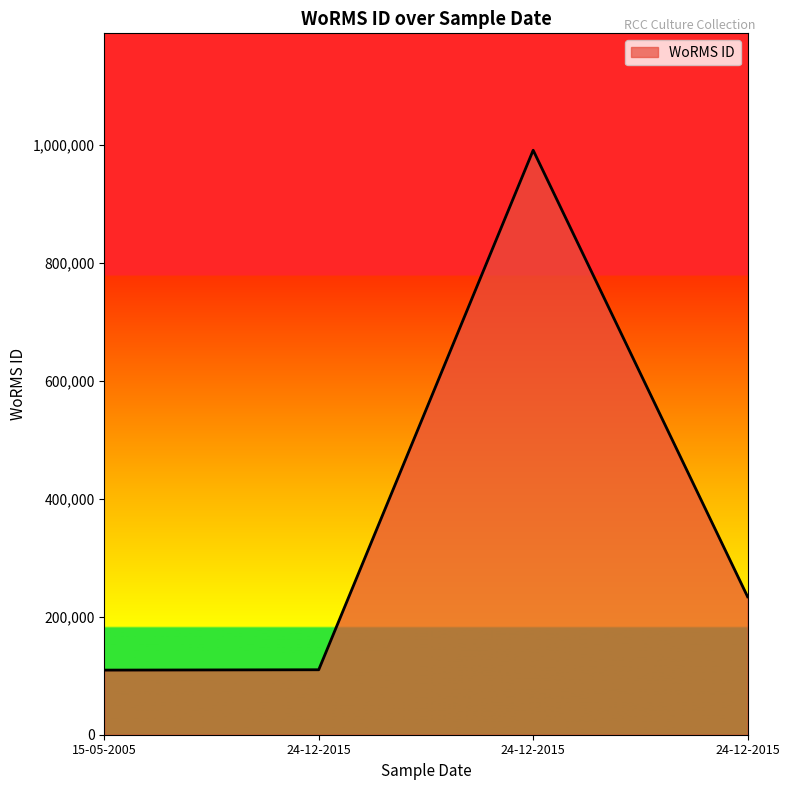

What is the change in value from 24-12-2015 to 24-12-2015?

-757035